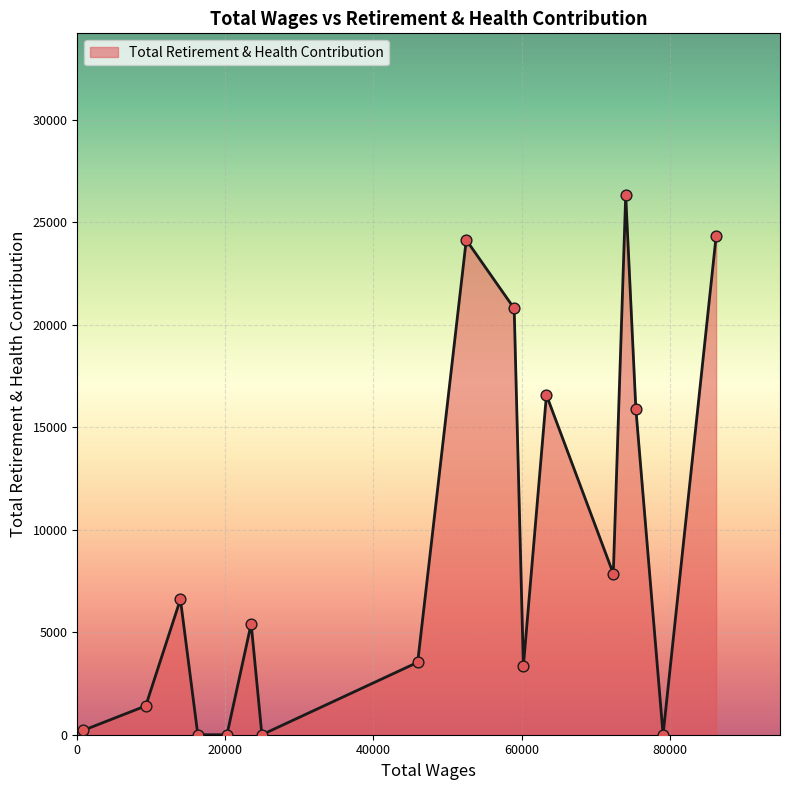

What is the greatest value displayed?

26327